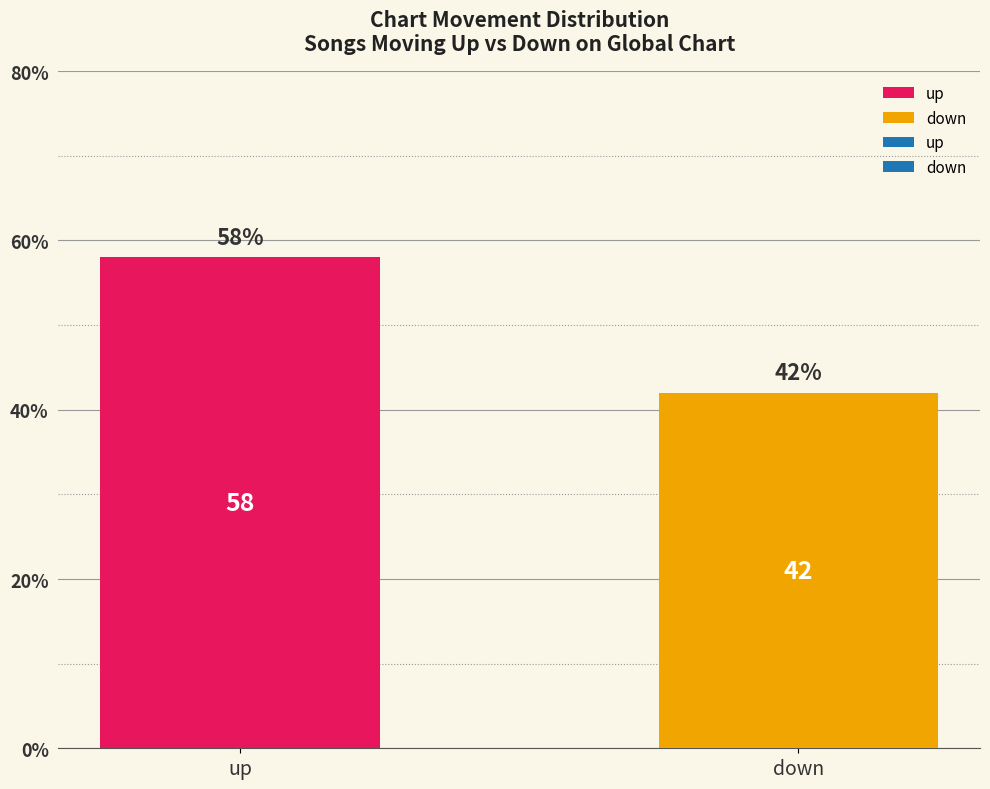

What is the label of the 2nd bar from the right?

up